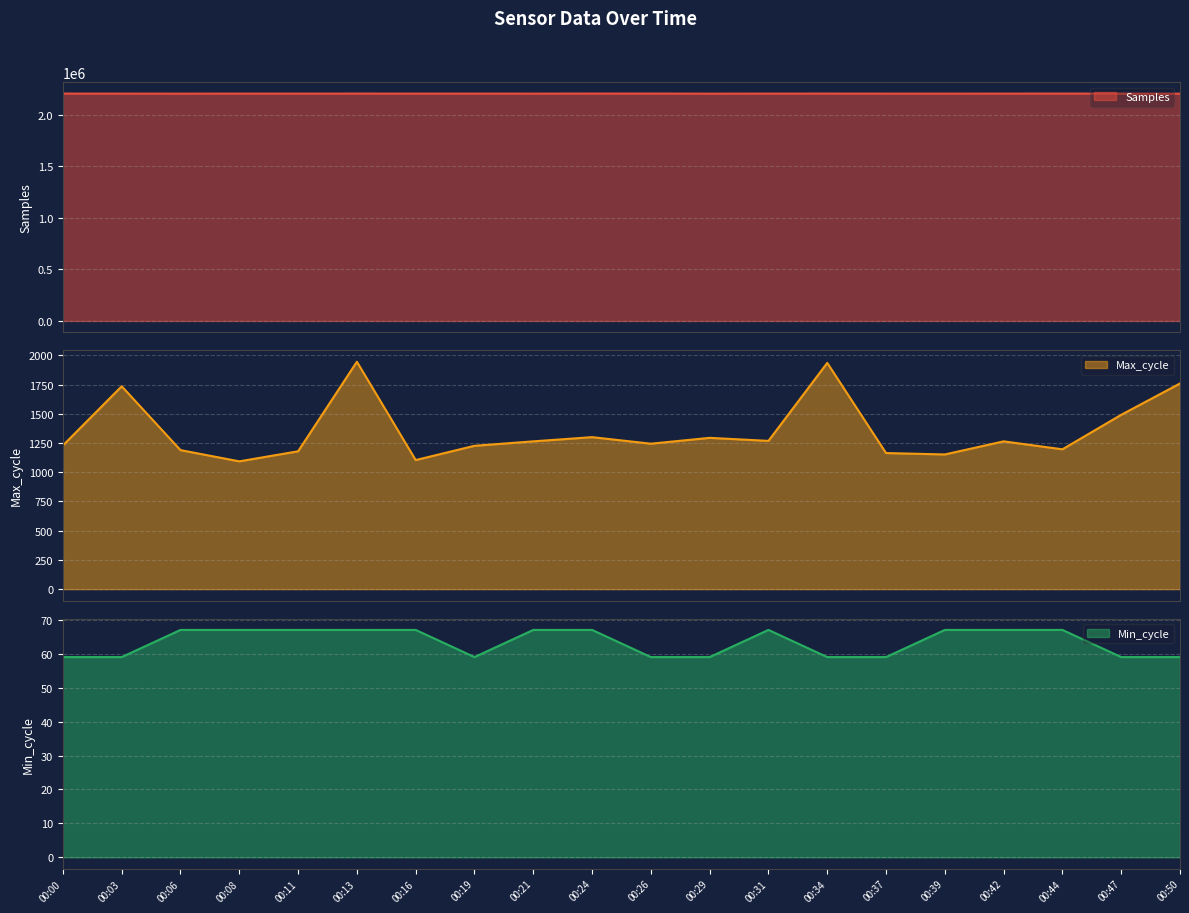

True or false: Max_cycle has a value of 1179 at 00:11.

True